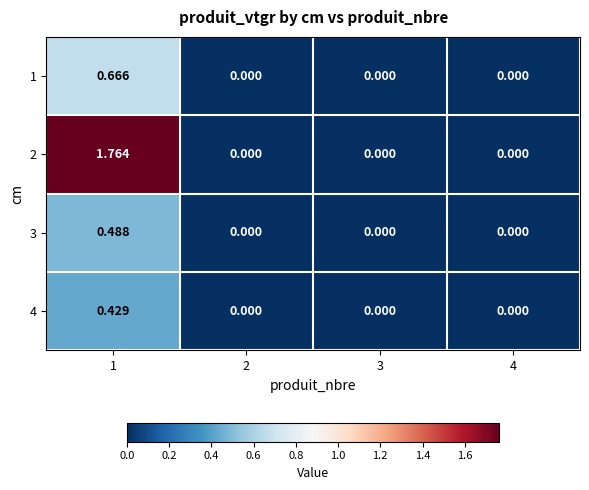

Between 1 and 2, which series saw the biggest shift?

2